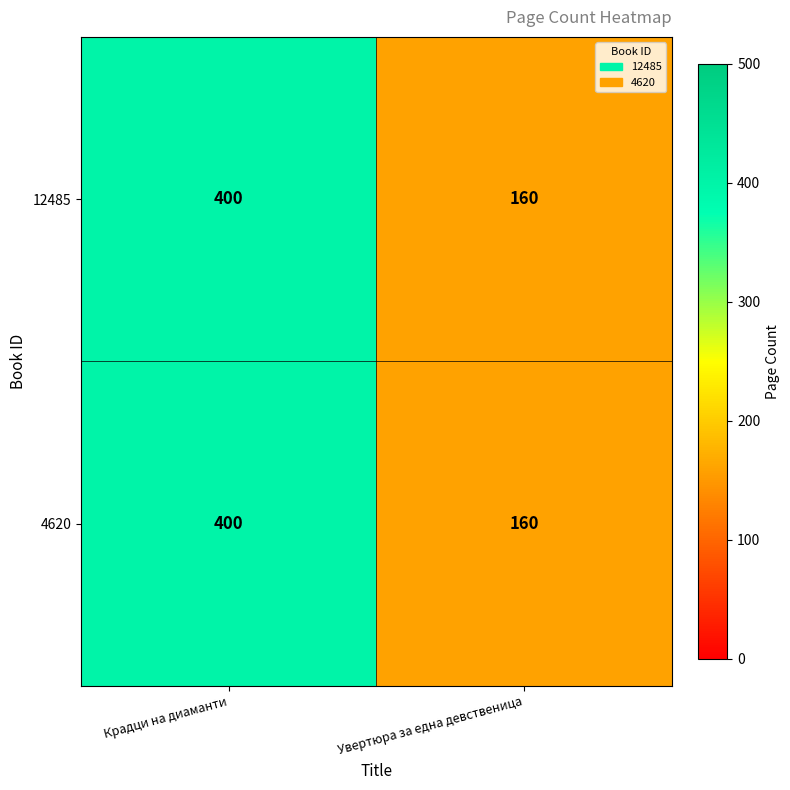

Is it true that 12485 equals 287 at Увертюра за една девственица?

False